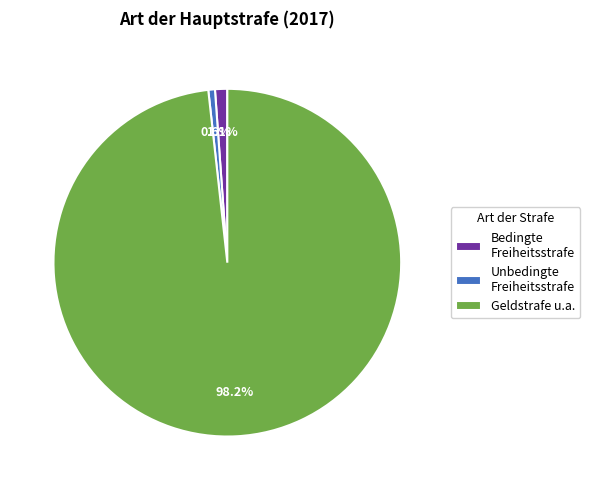

Rank the categories by value from highest to lowest.

Geldstrafe u.a., Bedingte Freiheitsstrafe, Unbedingte Freiheitsstrafe